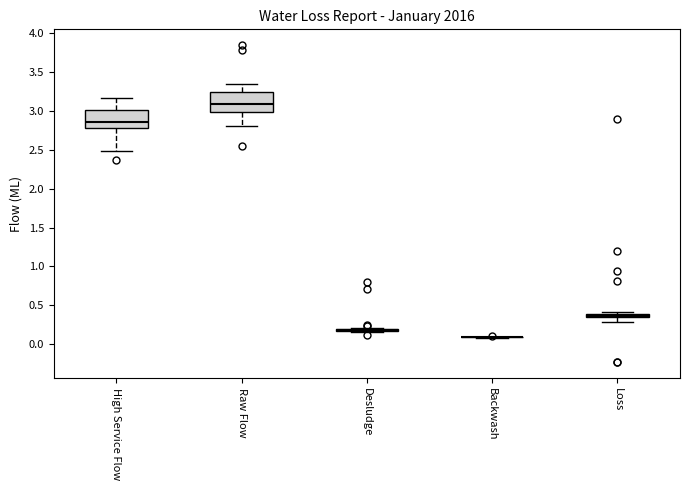

Where does the lower whisker of the box for High Service Flow end on the y-axis? The values are not printed on the chart, so give them approximately, as read against the axis.

2.50